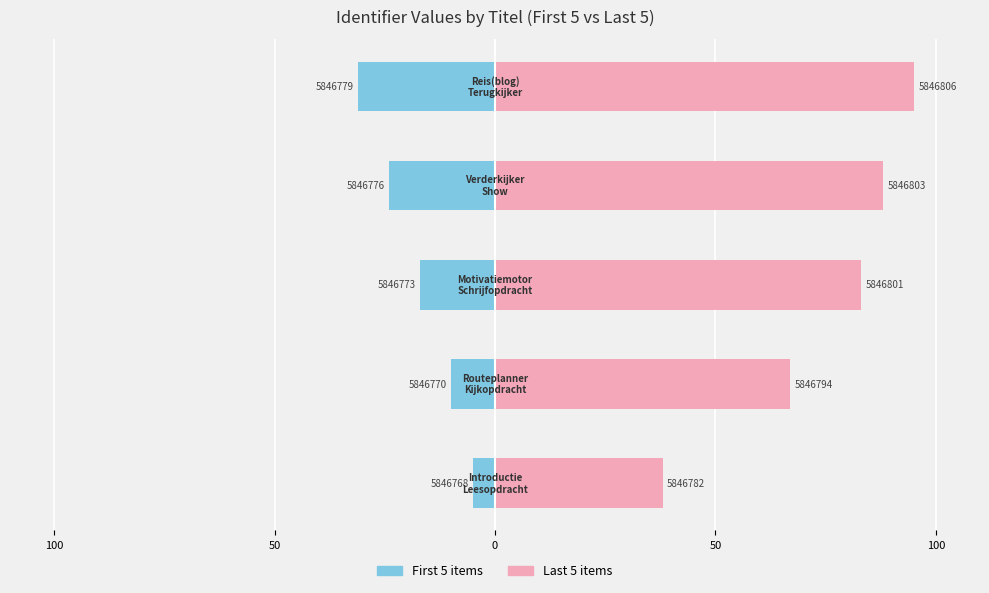

What is the value of the Right (last 5) bar at the 1st from the left?

38